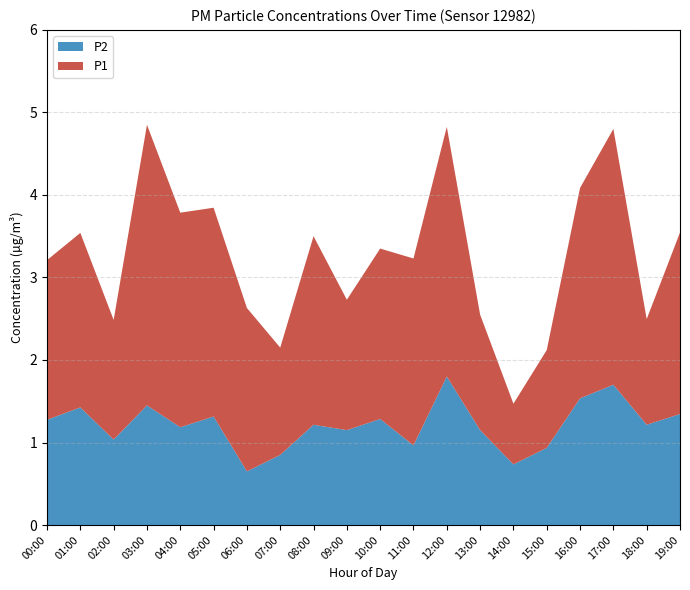

What is the total value across all series at 08:00?

3.5